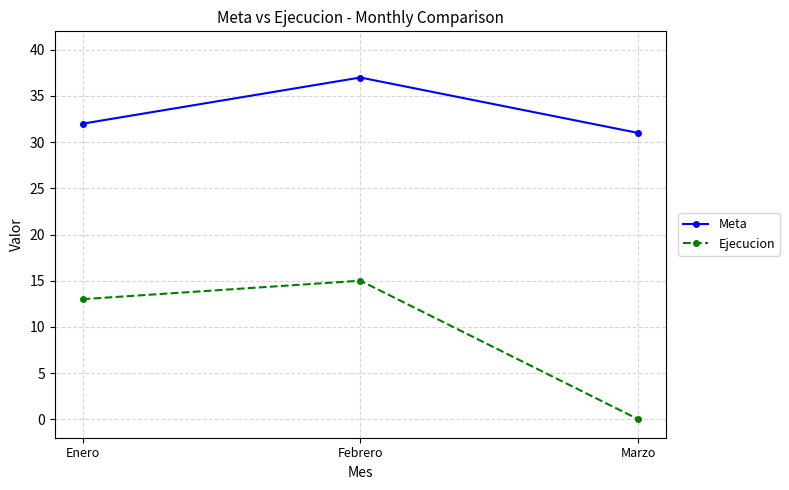

What is the difference between the maximum and minimum values in the Meta series?

6